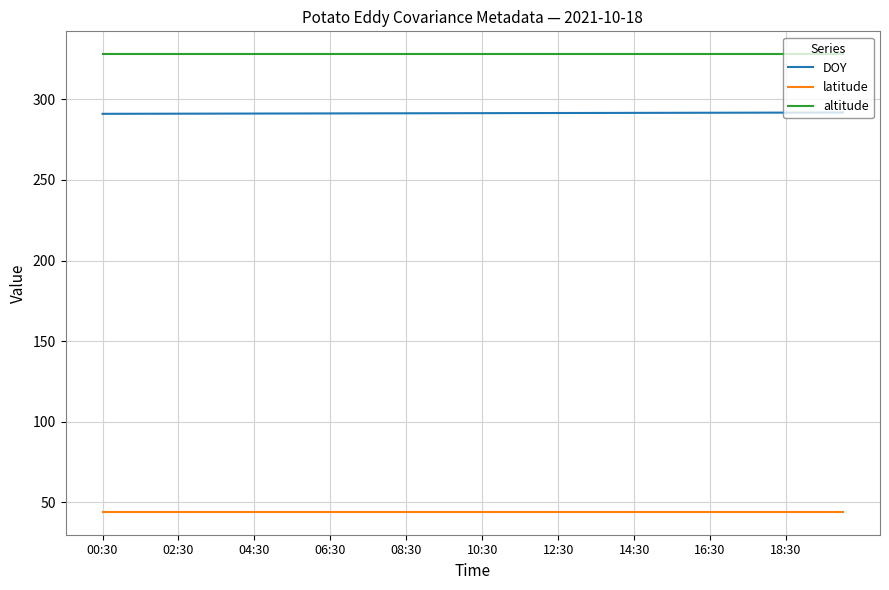

Rank the series by their maximum value, from highest to lowest.

altitude, DOY, latitude